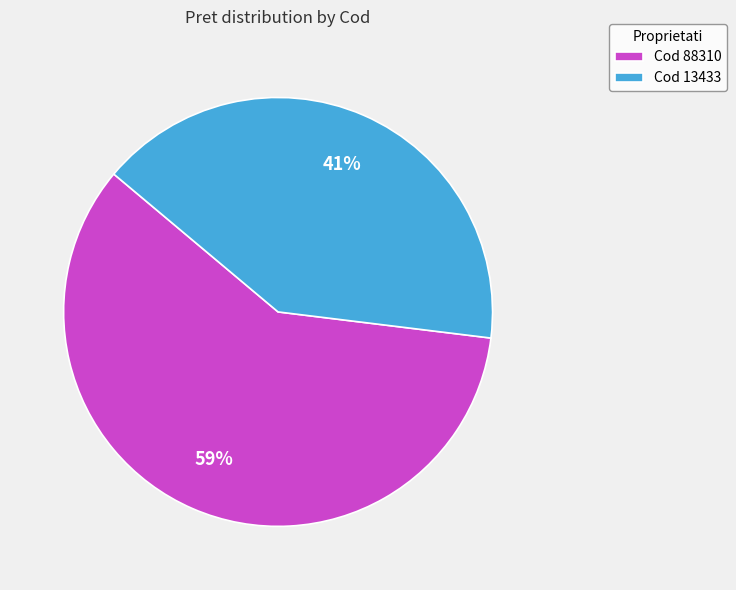

To the nearest percent, what is the average slice percentage?

50%